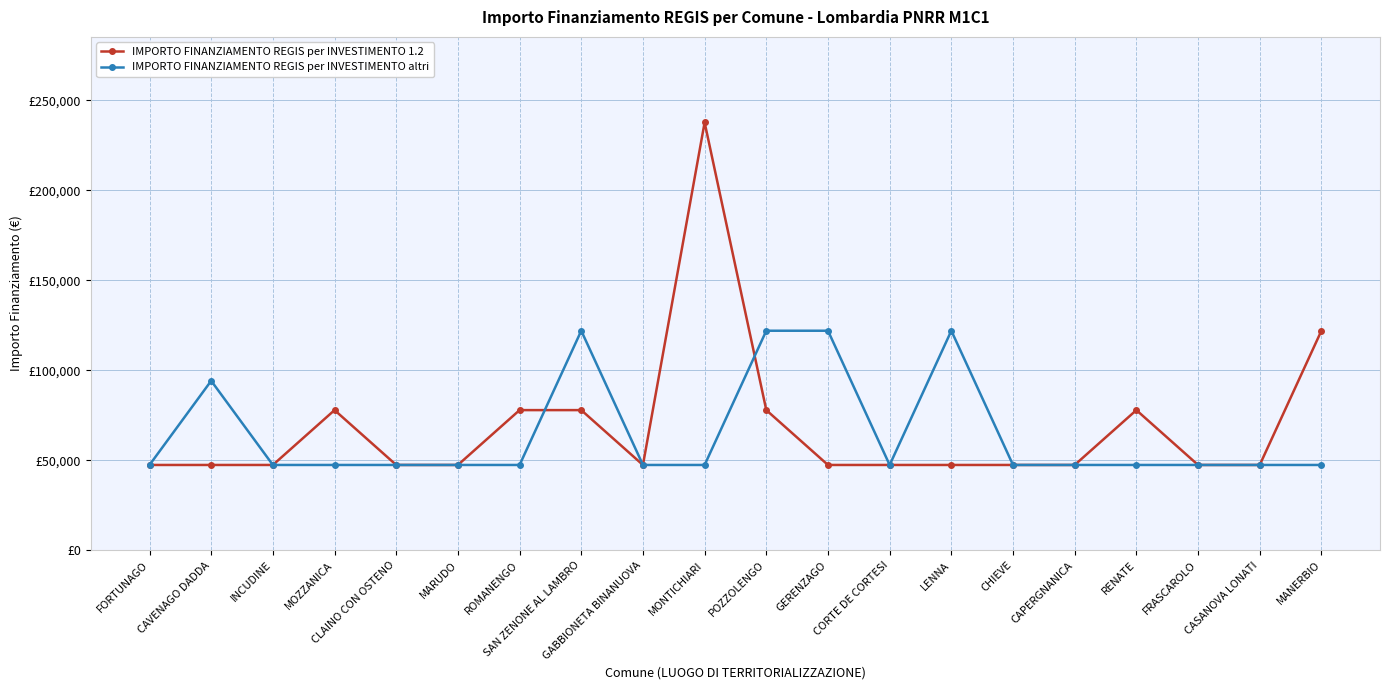

What is the total value across all series at GABBIONETA BINANUOVA?

94854